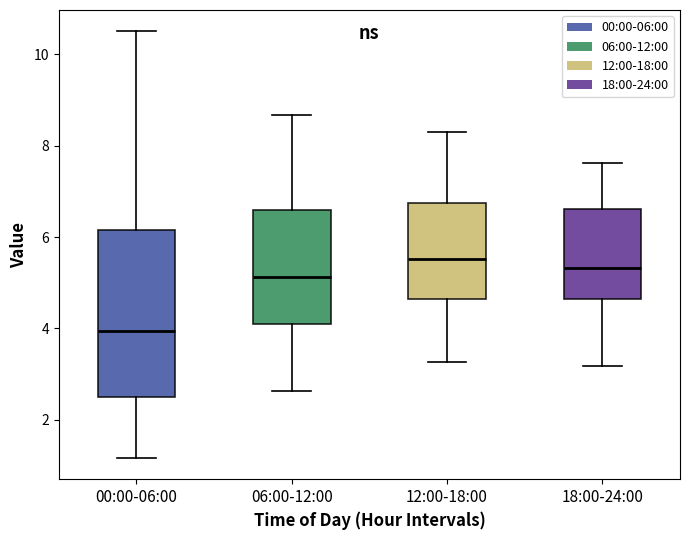

Which box's median line is the lowest?

00:00-06:00